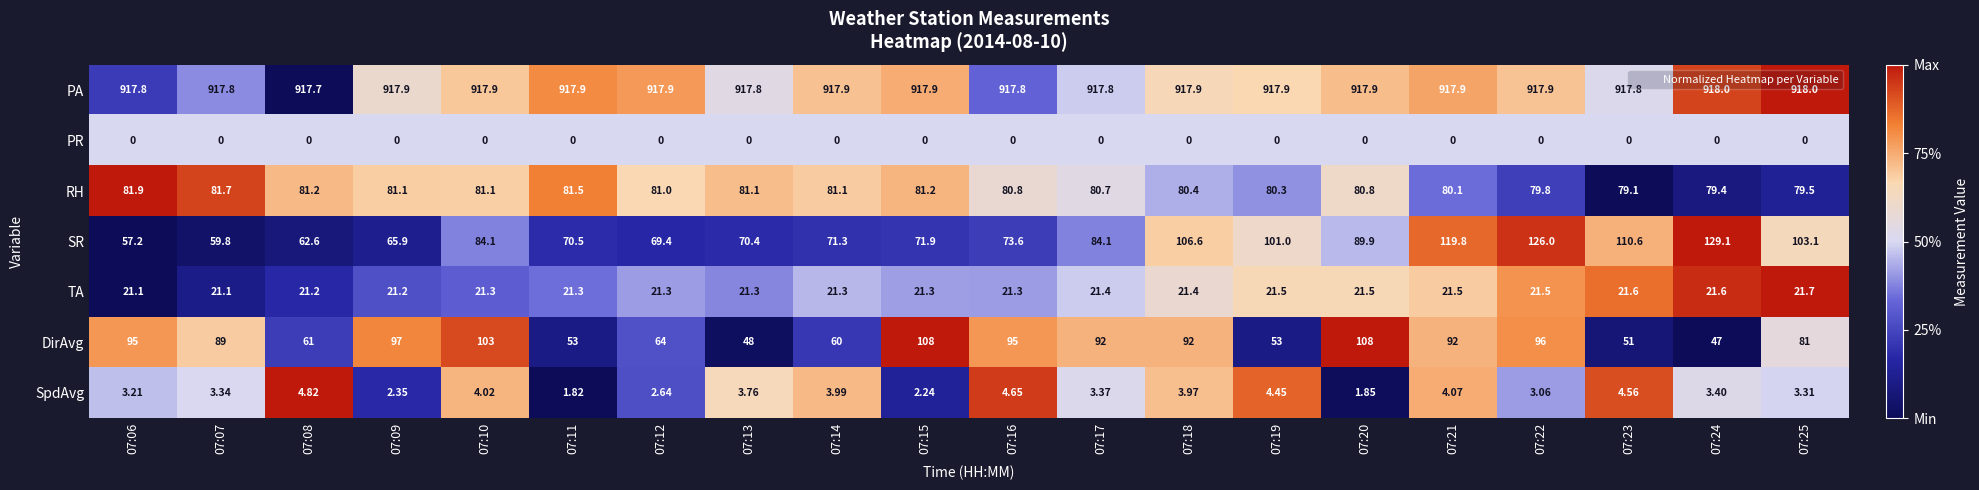

Between 07:07 and 07:15, which series saw the biggest shift?

DirAvg